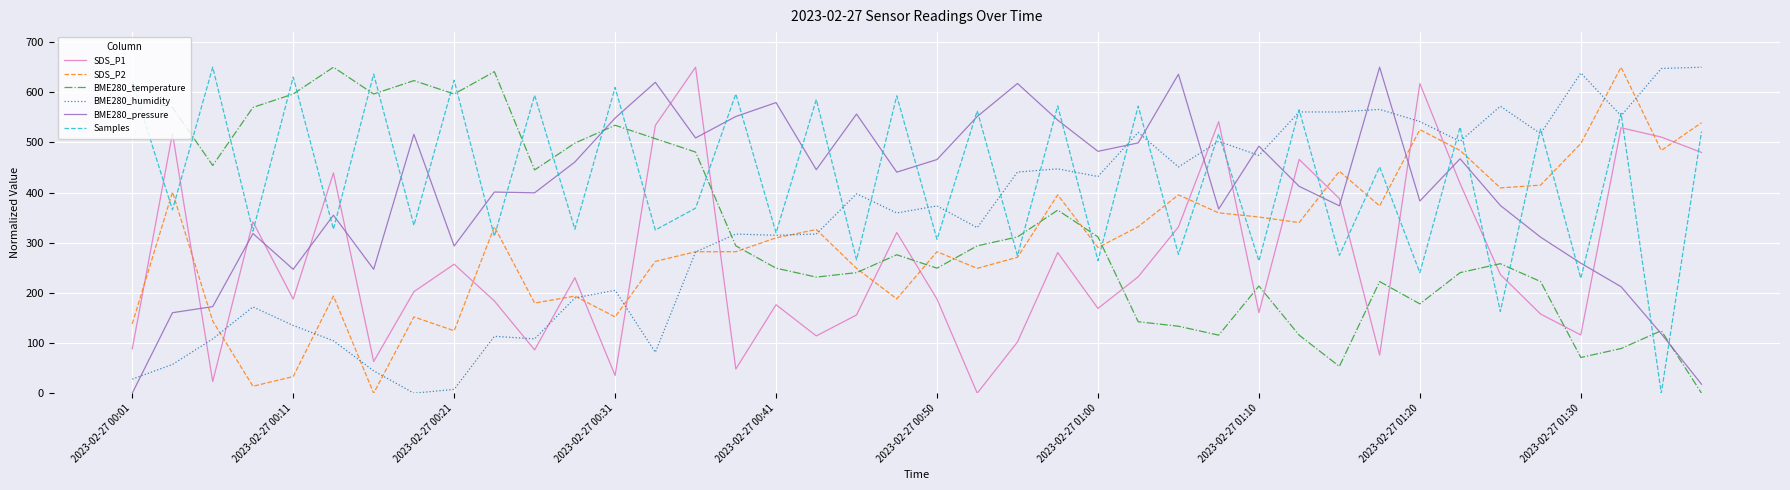

After their last crossing, which series has the higher values: SDS_P1 or BME280_temperature?

SDS_P1